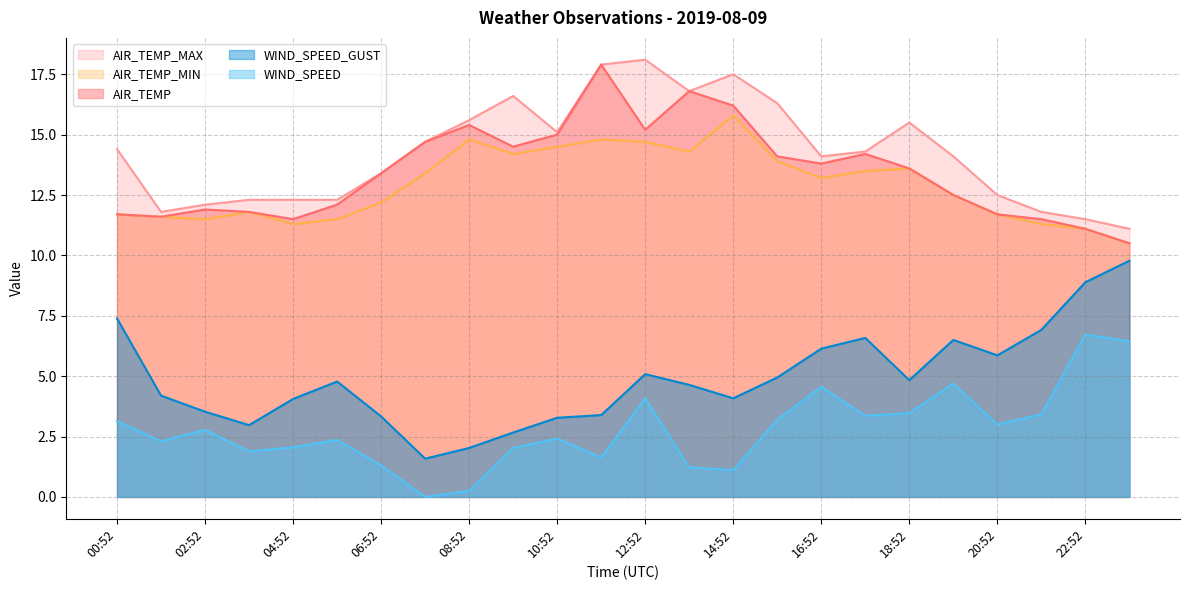

True or false: AIR_TEMP has more than 0 points higher than both neighbors.

True